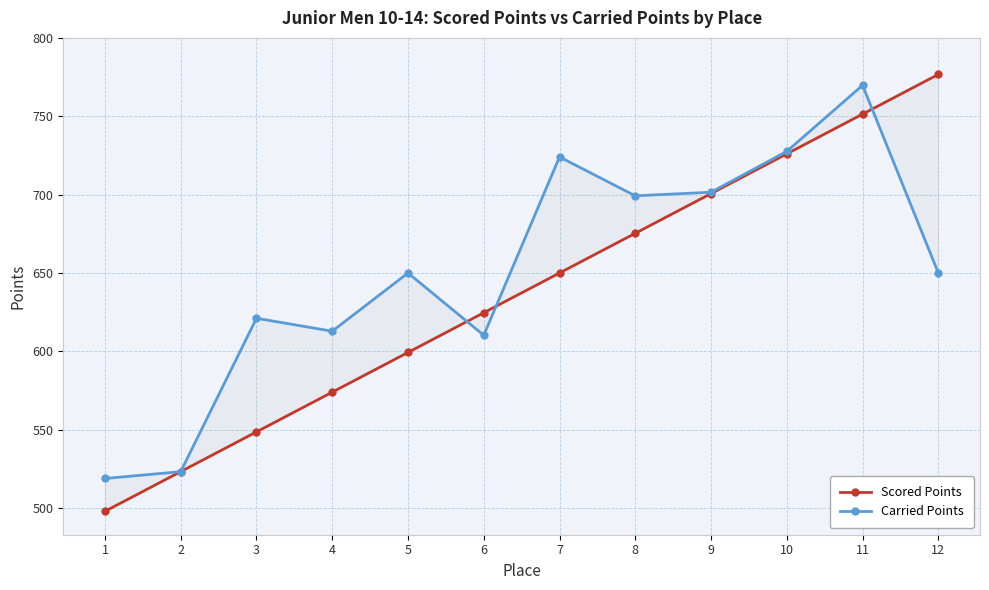

Rank the categories by Scored Points value from highest to lowest.

12, 11, 10, 9, 8, 7, 6, 5, 4, 3, 2, 1